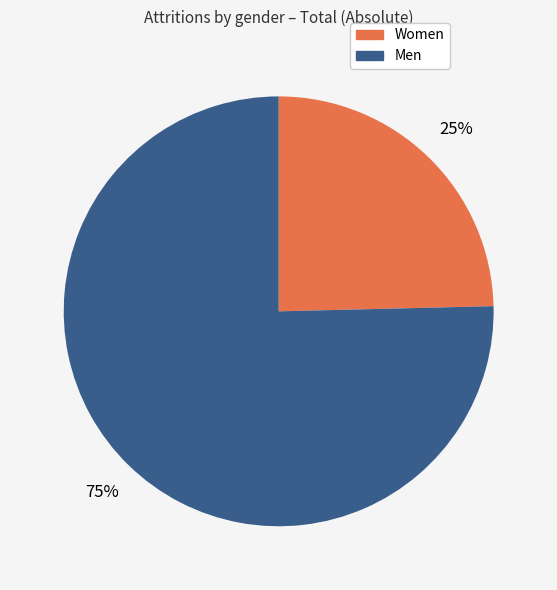

Is the sum of Men and Women greater than half?

Yes